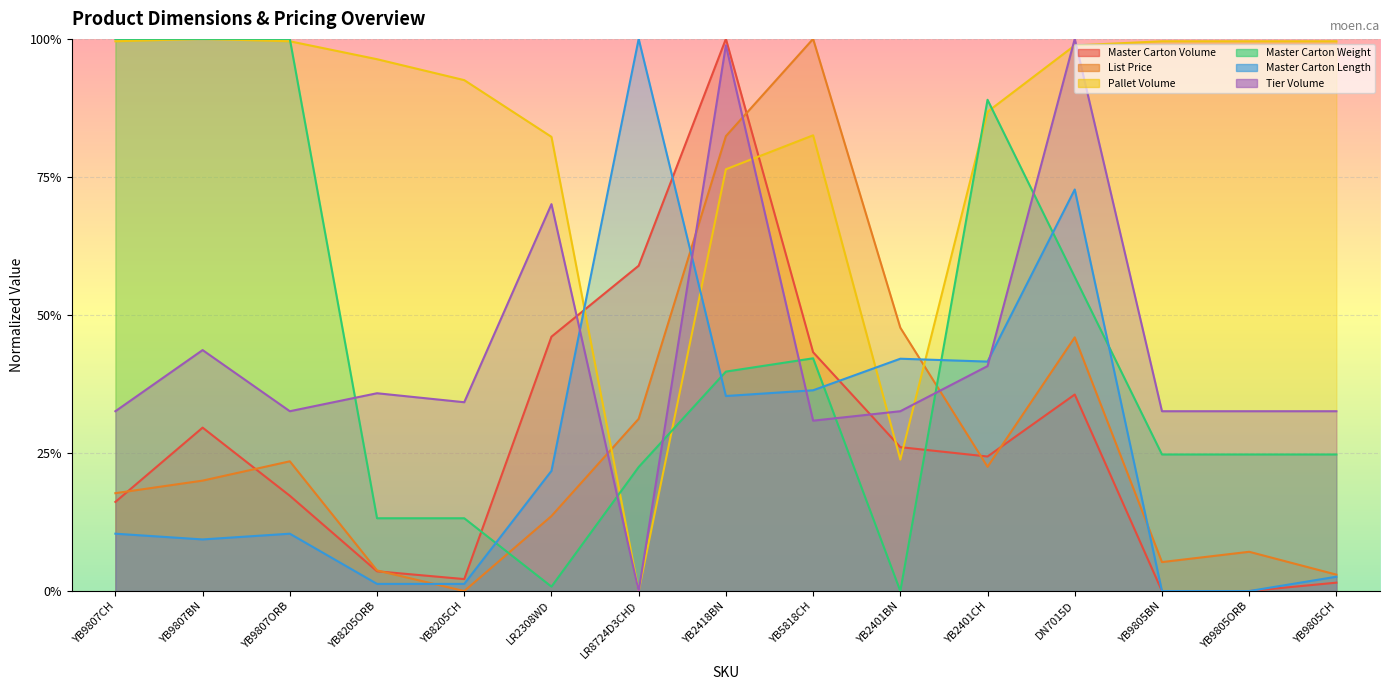

At which label does Master Carton Weight reach its minimum?

YB2401BN